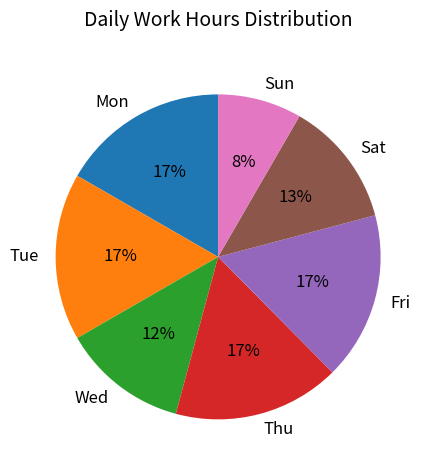

Combined, do Sat and Sun account for over 50%?

No